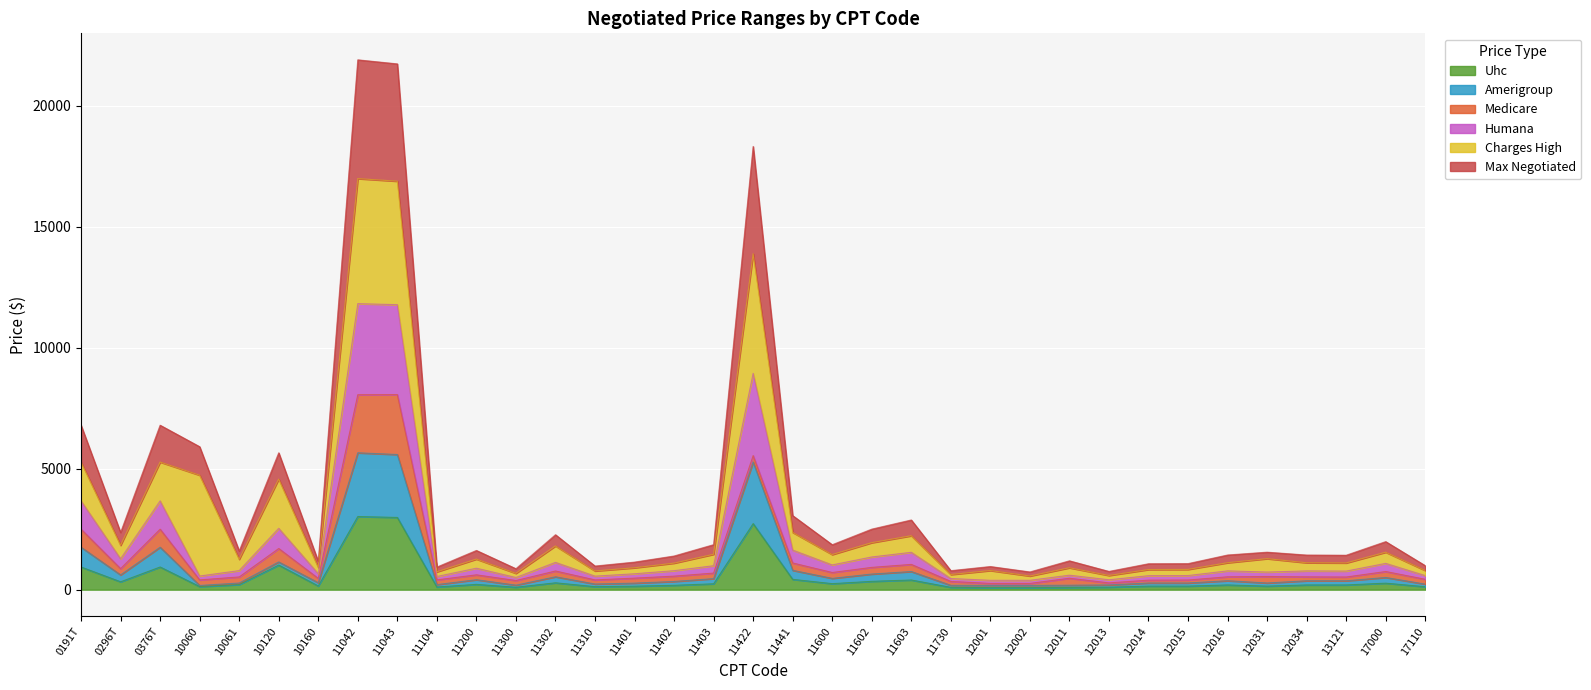

Read the Uhc value at 11403, to the nearest 10.

240